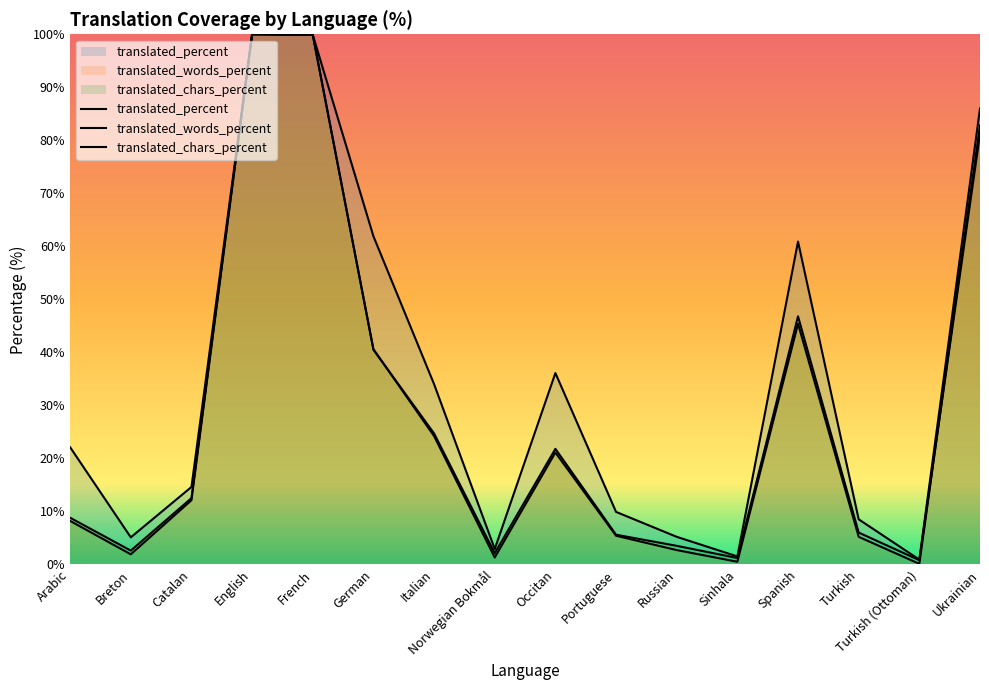

Reading left to right, transcribe all the data shown in this chart.

translated_percent: Arabic=22.1	Breton=5.1	Catalan=14.6	English=100.0	French=99.9	German=61.9	Italian=34.0	Norwegian Bokmål=2.9	Occitan=36.1	Portuguese=9.9	Russian=5.2	Sinhala=1.5	Spanish=60.9	Turkish=8.5	Turkish (Ottoman)=0.9	Ukrainian=86.0
translated_words_percent: Arabic=8.2	Breton=1.9	Catalan=12.1	English=100.0	French=99.9	German=40.6	Italian=24.2	Norwegian Bokmål=1.3	Occitan=21.1	Portuguese=5.4	Russian=2.7	Sinhala=0.5	Spanish=45.4	Turkish=5.2	Turkish (Ottoman)=0.1	Ukrainian=82.8
translated_chars_percent: Arabic=8.8	Breton=2.6	Catalan=12.5	English=100.0	French=99.9	German=40.5	Italian=24.7	Norwegian Bokmål=2.1	Occitan=21.8	Portuguese=5.6	Russian=3.5	Sinhala=1.2	Spanish=46.8	Turkish=6.0	Turkish (Ottoman)=0.8	Ukrainian=81.2